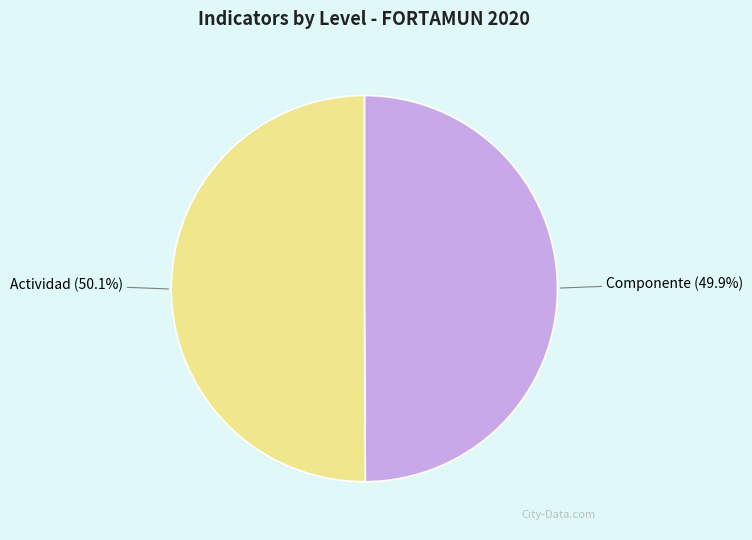

True or false: Actividad accounts for 50% of the total.

True